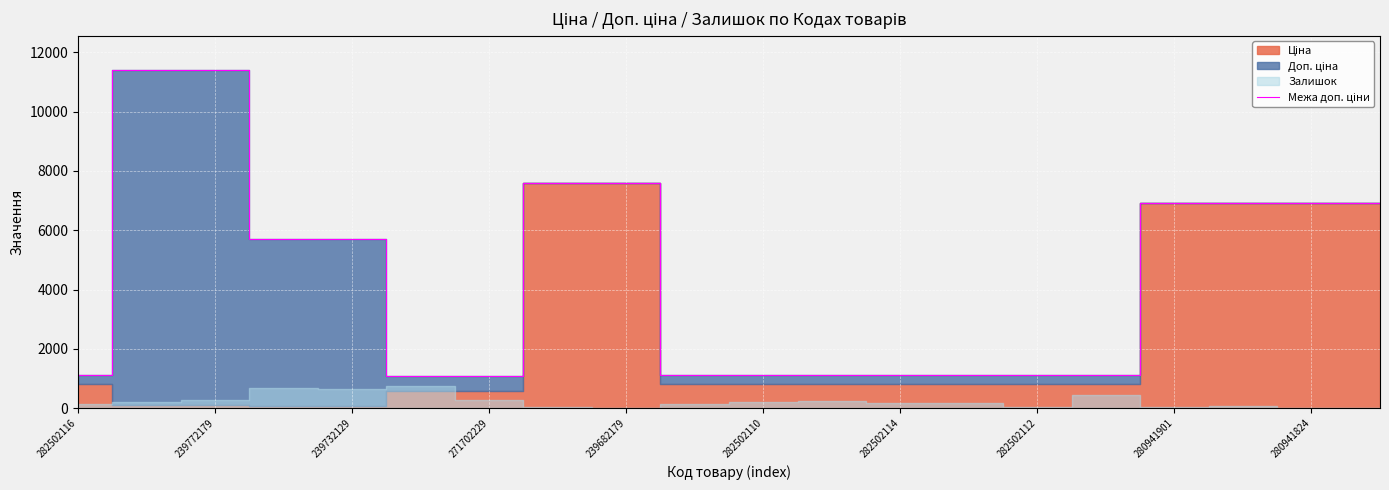

What position from the left is 282502110?

11